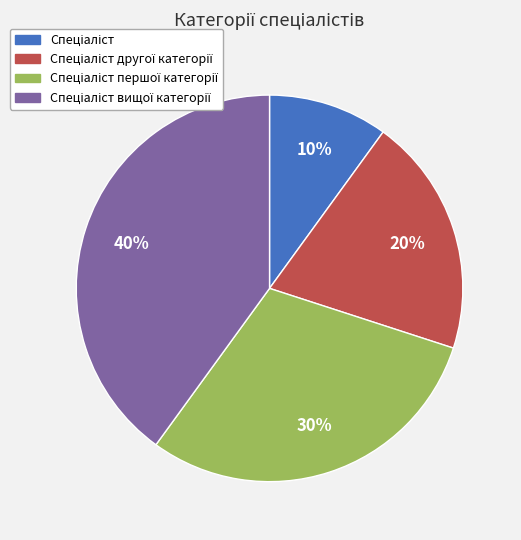

To the nearest percent, what is the average slice percentage?

25%